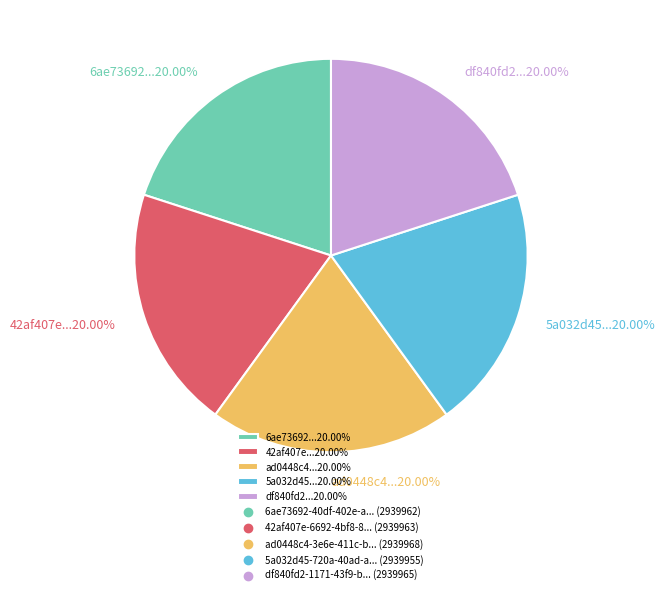

Approximately how many times larger is the value at 42af407e...20.00% compared to 6ae73692...20.00%?

1.0